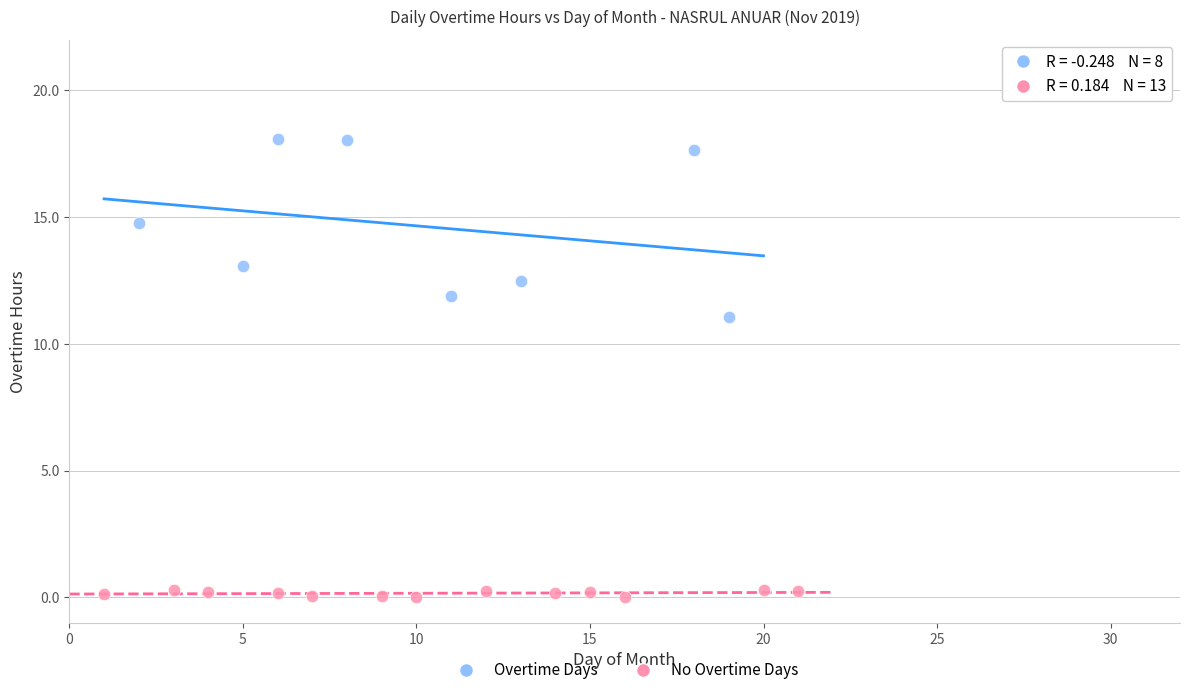

Which series reaches the minimum Y coordinate?

No Overtime Days